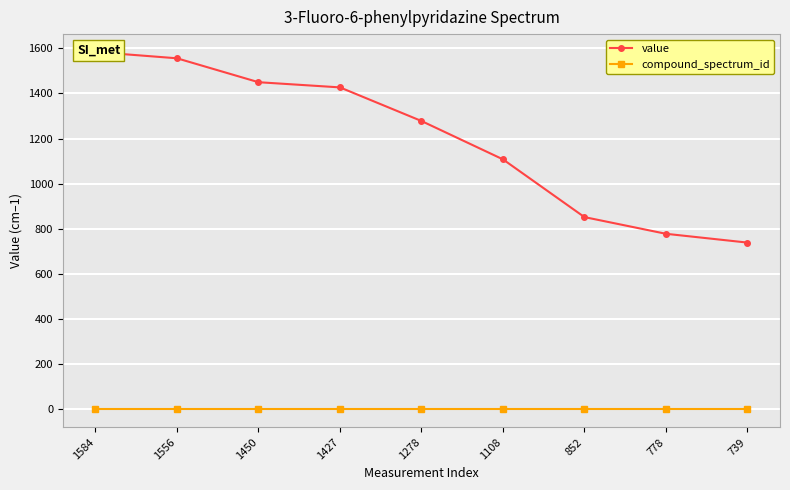

What are all the series names shown in the legend?

value, compound_spectrum_id